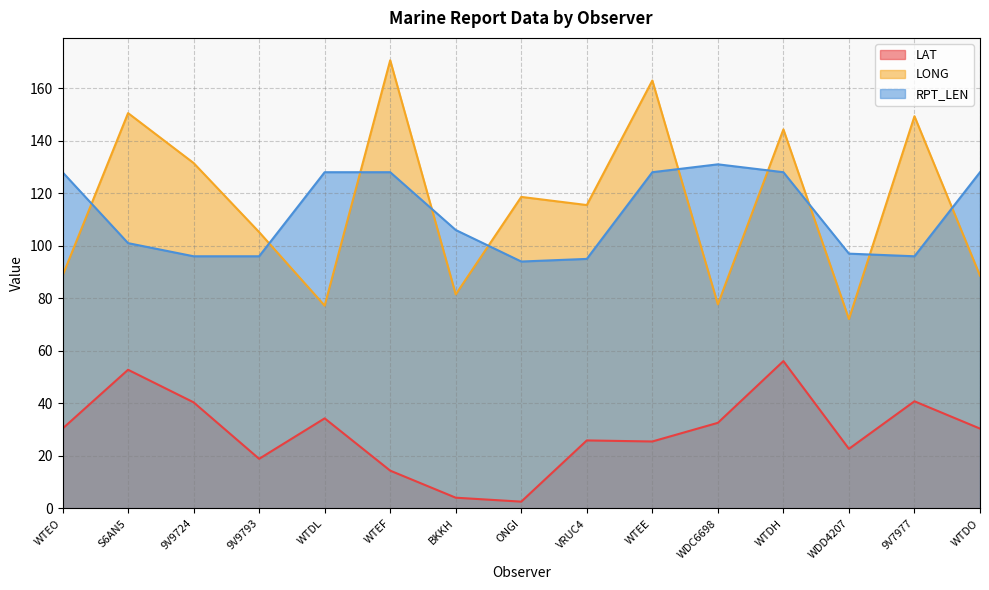

Where is the first local minimum for LONG?

WTDL